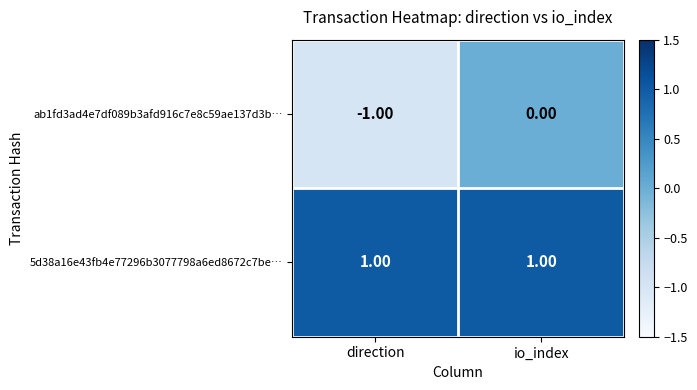

At which label is ab1fd3ad4e7df089b3afd916c7e8c59ae137d3b… closest to 0?

io_index